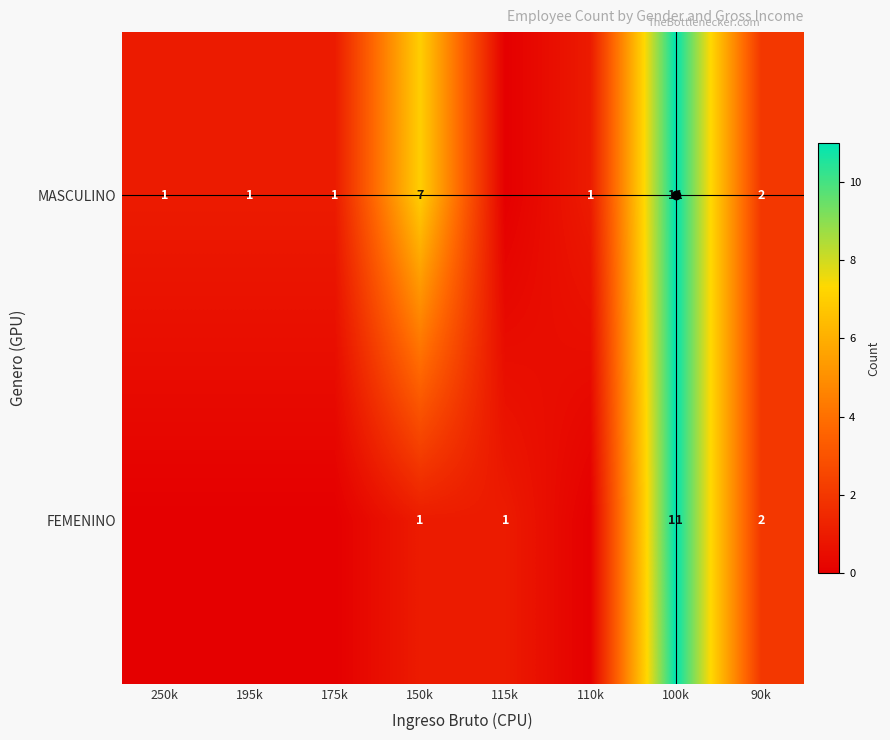

The MASCULINO series shows 2 at 90k. True or false?

True